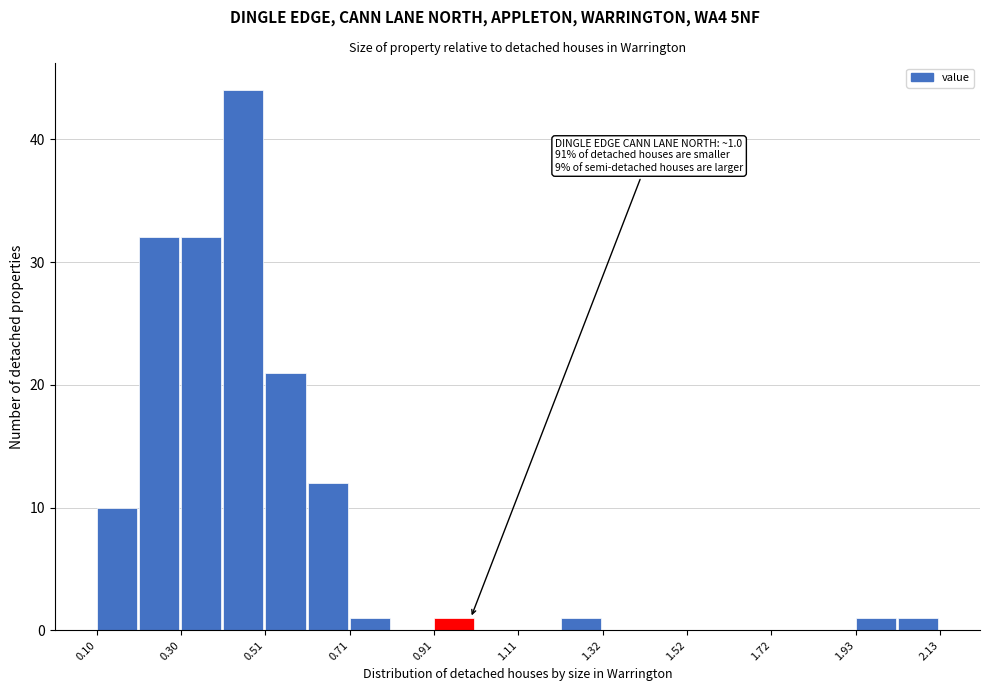

Read against the x-axis, roughly where is the centre of the tallest bar?

0.45